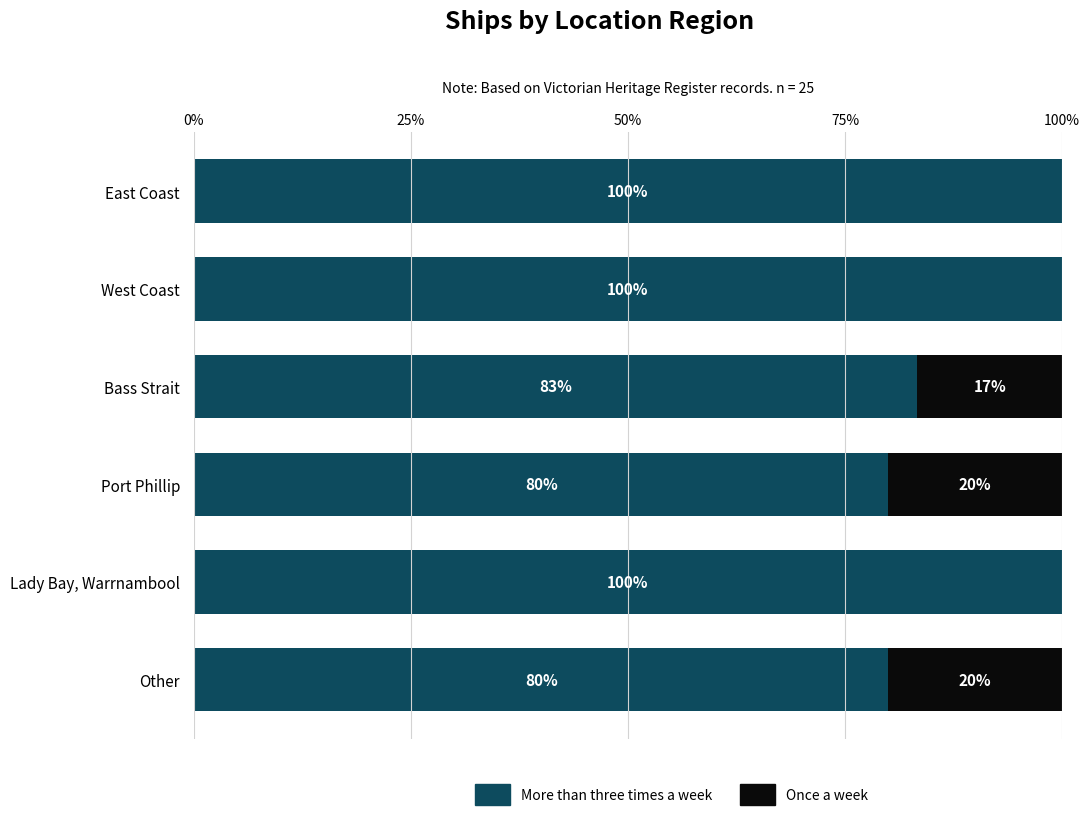

The More than three times a week series shows 100.0 at East Coast. True or false?

True